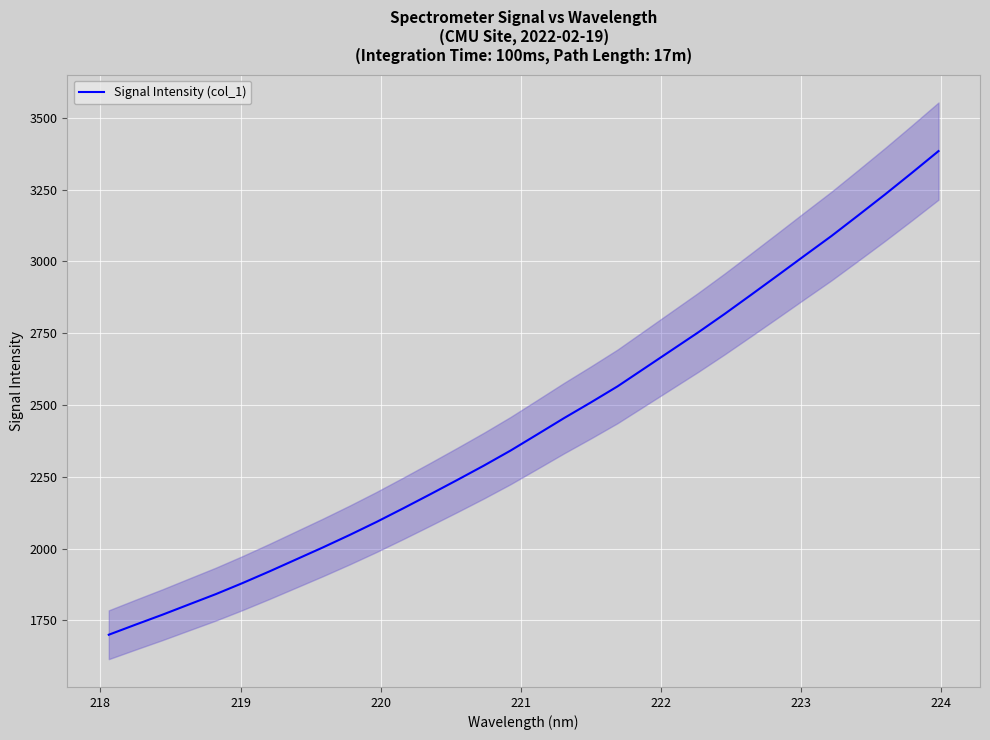

What is the highest value of the Signal Intensity (col_1) series?

3384.6